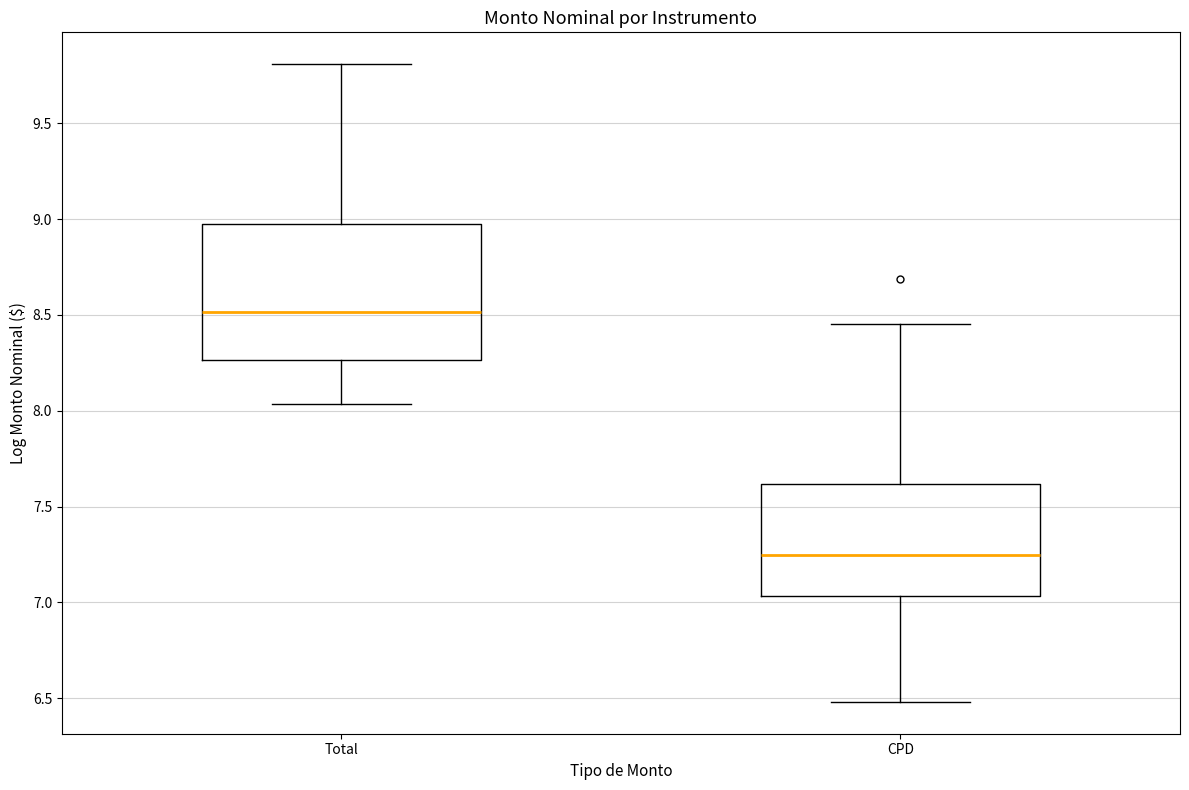

Where is the upper edge of the box for CPD on the y-axis? The values are not printed on the chart, so give them approximately, as read against the axis.

7.60